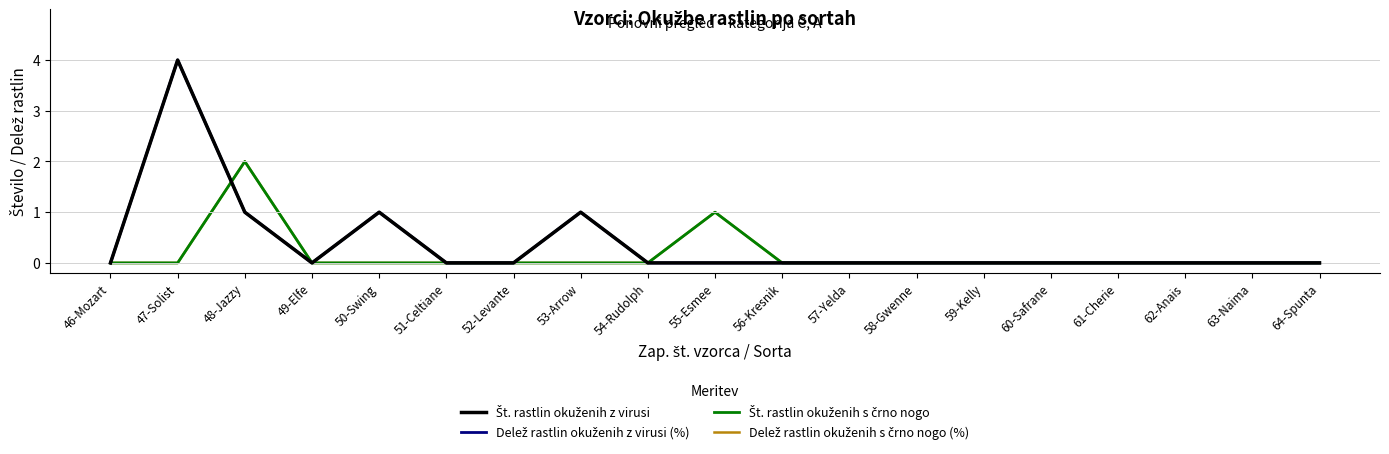

What position from the right is 59-Kelly?

6